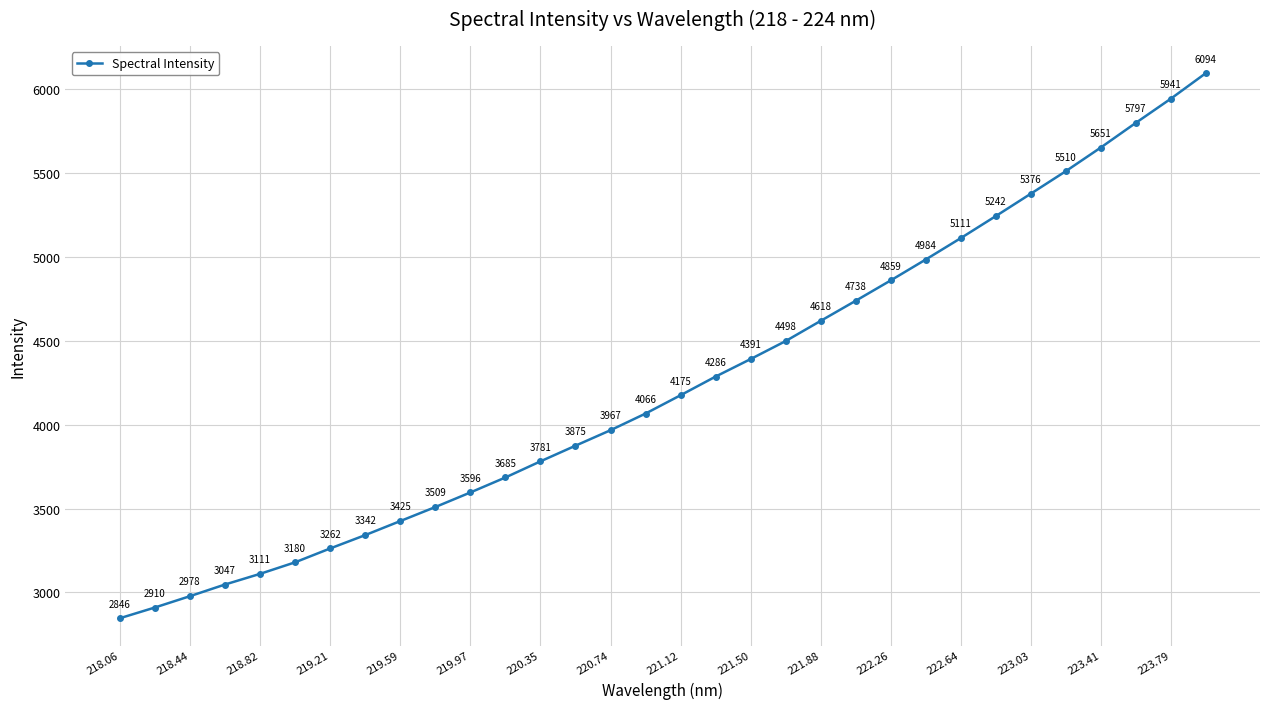

What is the value of the 21st point from the left?

4618.2